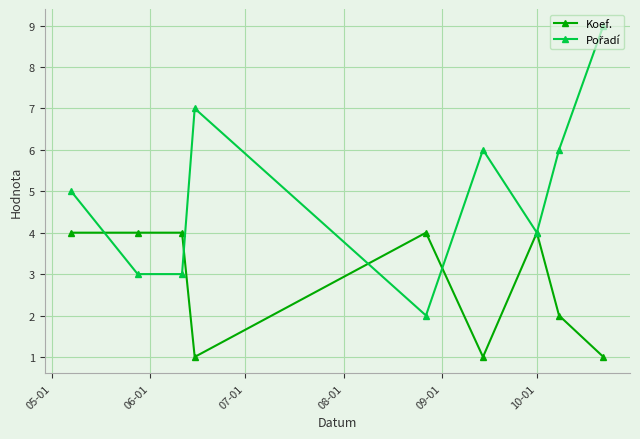

True or false: Koef. has more than 1 points higher than both neighbors.

True